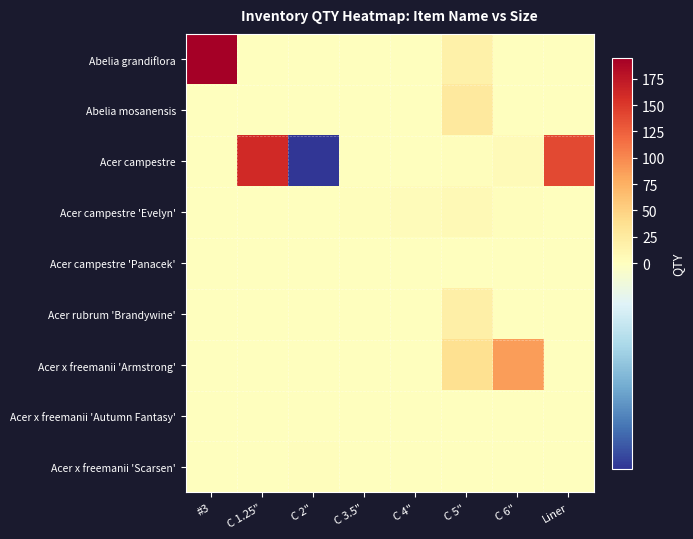

Reading right to left, list all the values displayed in this chart.

Abelia grandiflora: Liner=0	C 6"=0	C 5"=18	C 4"=0	C 3.5"=0	C 2"=0	C 1.25"=0	#3=195
Abelia mosanensis: Liner=0	C 6"=0	C 5"=26	C 4"=0	C 3.5"=0	C 2"=0	C 1.25"=0	#3=0
Acer campestre: Liner=140	C 6"=6	C 5"=2	C 4"=0	C 3.5"=0	C 2"=-7	C 1.25"=161	#3=0
Acer campestre 'Evelyn': Liner=0	C 6"=3	C 5"=7	C 4"=4	C 3.5"=3	C 2"=0	C 1.25"=0	#3=0
Acer campestre 'Panacek': Liner=0	C 6"=0	C 5"=1	C 4"=1	C 3.5"=1	C 2"=0	C 1.25"=0	#3=0
Acer rubrum 'Brandywine': Liner=0	C 6"=0	C 5"=19	C 4"=0	C 3.5"=0	C 2"=0	C 1.25"=0	#3=0
Acer x freemanii 'Armstrong': Liner=0	C 6"=87	C 5"=38	C 4"=0	C 3.5"=0	C 2"=0	C 1.25"=0	#3=0
Acer x freemanii 'Autumn Fantasy': Liner=0	C 6"=0	C 5"=0	C 4"=0	C 3.5"=0	C 2"=0	C 1.25"=0	#3=0
Acer x freemanii 'Scarsen': Liner=0	C 6"=0	C 5"=0	C 4"=0	C 3.5"=0	C 2"=2	C 1.25"=0	#3=0